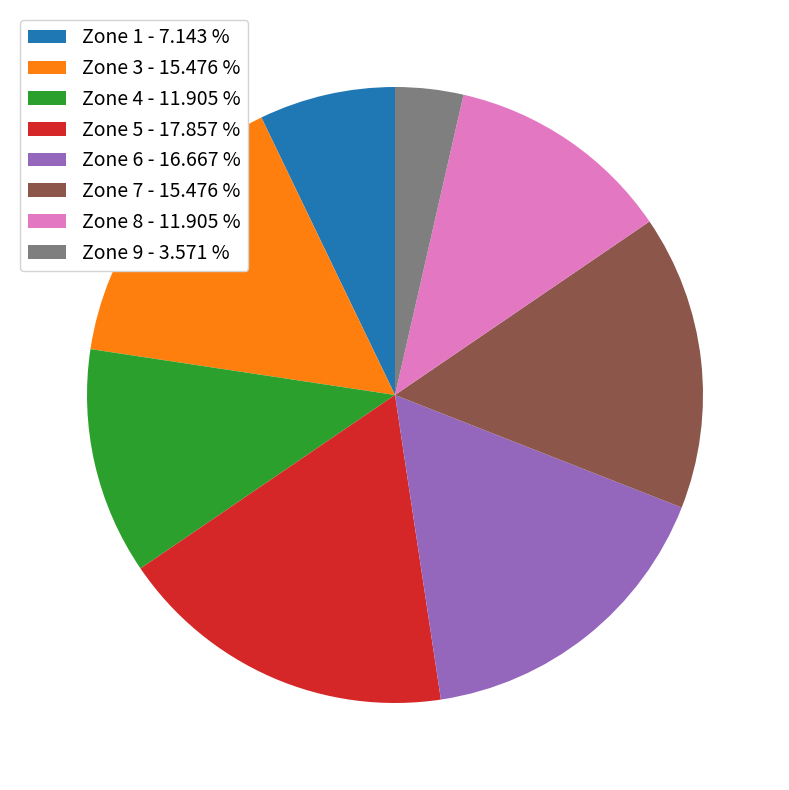

What is the largest slice in the pie chart?

Zone 5